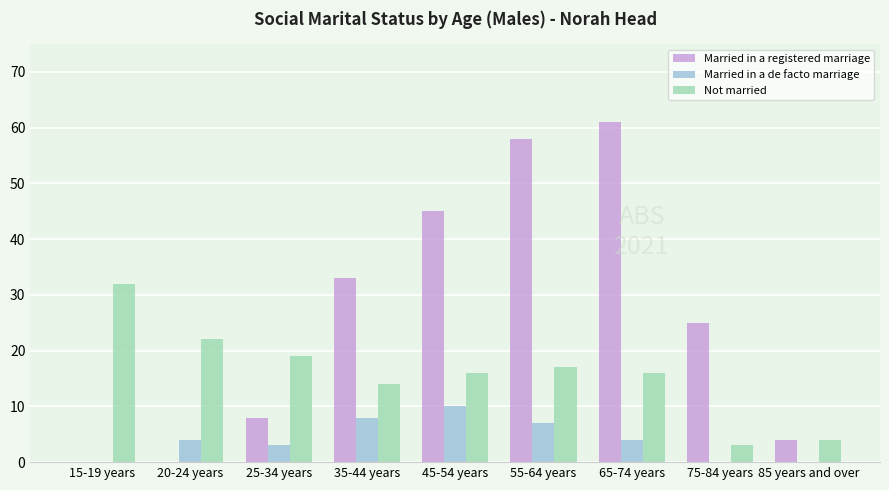

What value does the Married in a de facto marriage series have at 20-24 years, to the nearest 5?

5